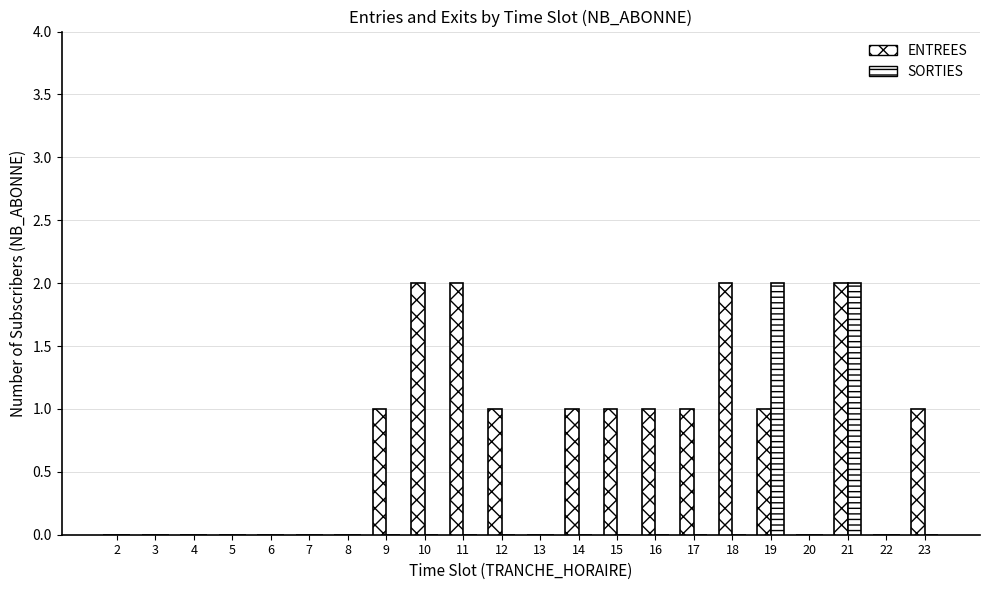

Reading left to right, what are all the values shown in this chart?

ENTREES: 2=0	3=0	4=0	5=0	6=0	7=0	8=0	9=1	10=2	11=2	12=1	13=0	14=1	15=1	16=1	17=1	18=2	19=1	20=0	21=2	22=0	23=1
SORTIES: 2=0	3=0	4=0	5=0	6=0	7=0	8=0	9=0	10=0	11=0	12=0	13=0	14=0	15=0	16=0	17=0	18=0	19=2	20=0	21=2	22=0	23=0